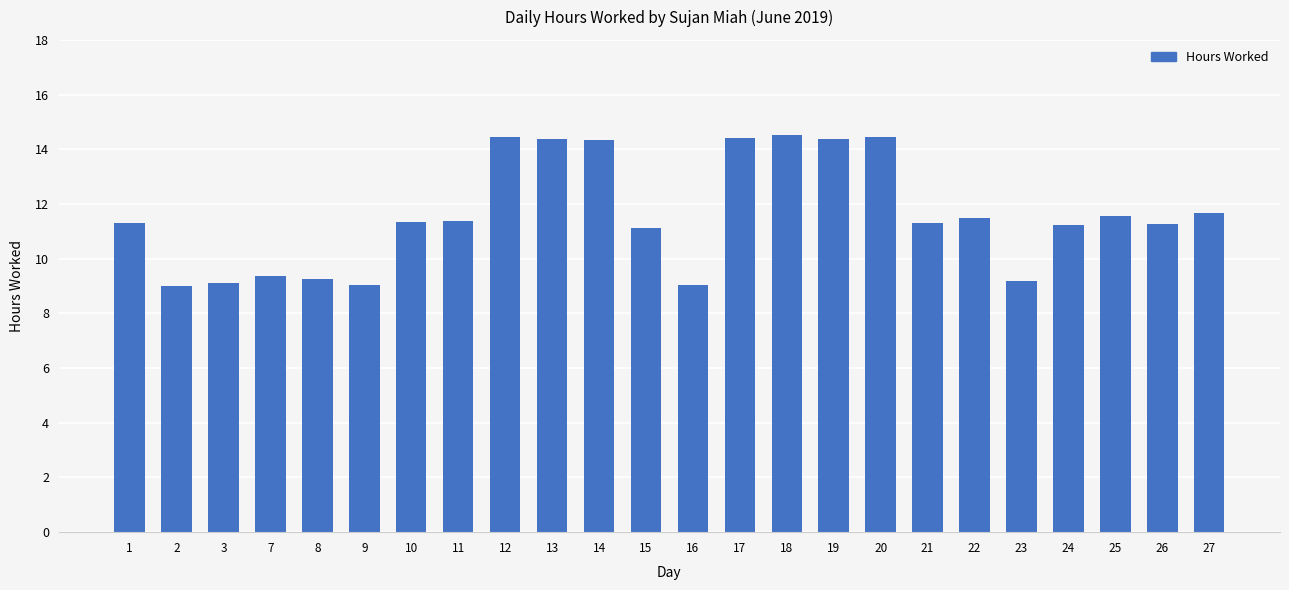

What is the ratio of the value at 23 to the value at 9?

1.0